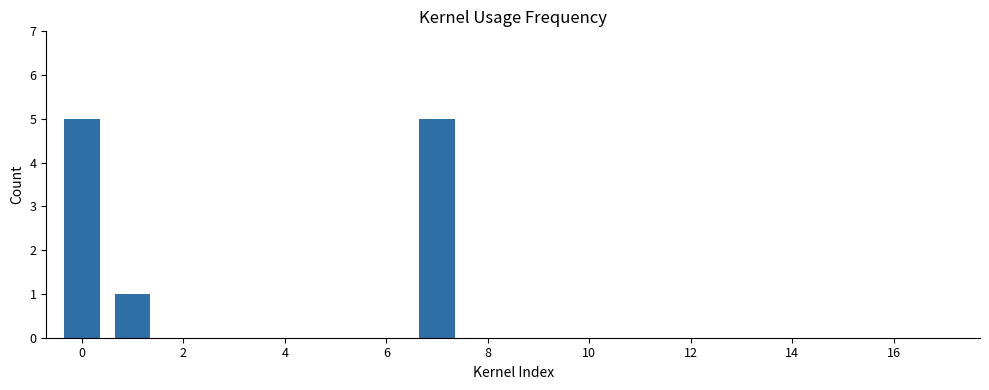

What is the greatest value displayed?

5